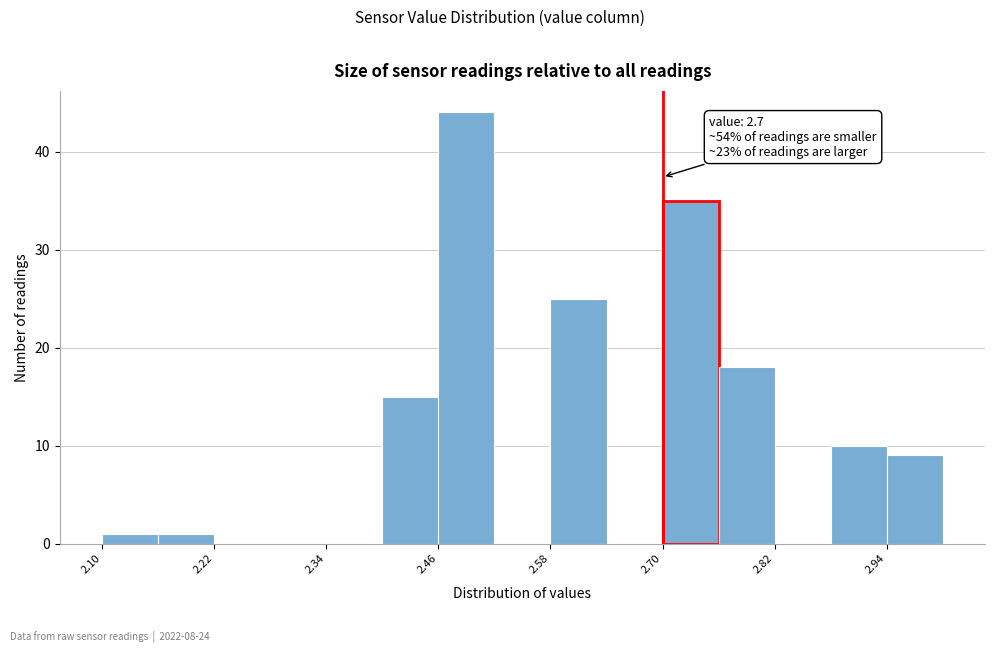

Around what value on the x-axis is the tallest bar? Give the approximate position of its centre, as read against the axis.

2.50